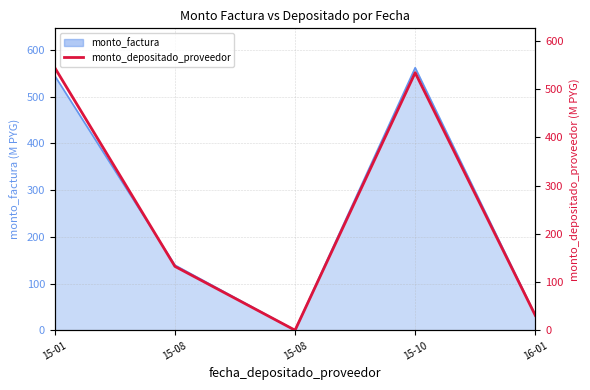

True or false: the data has more than 2 interior local peaks.

False